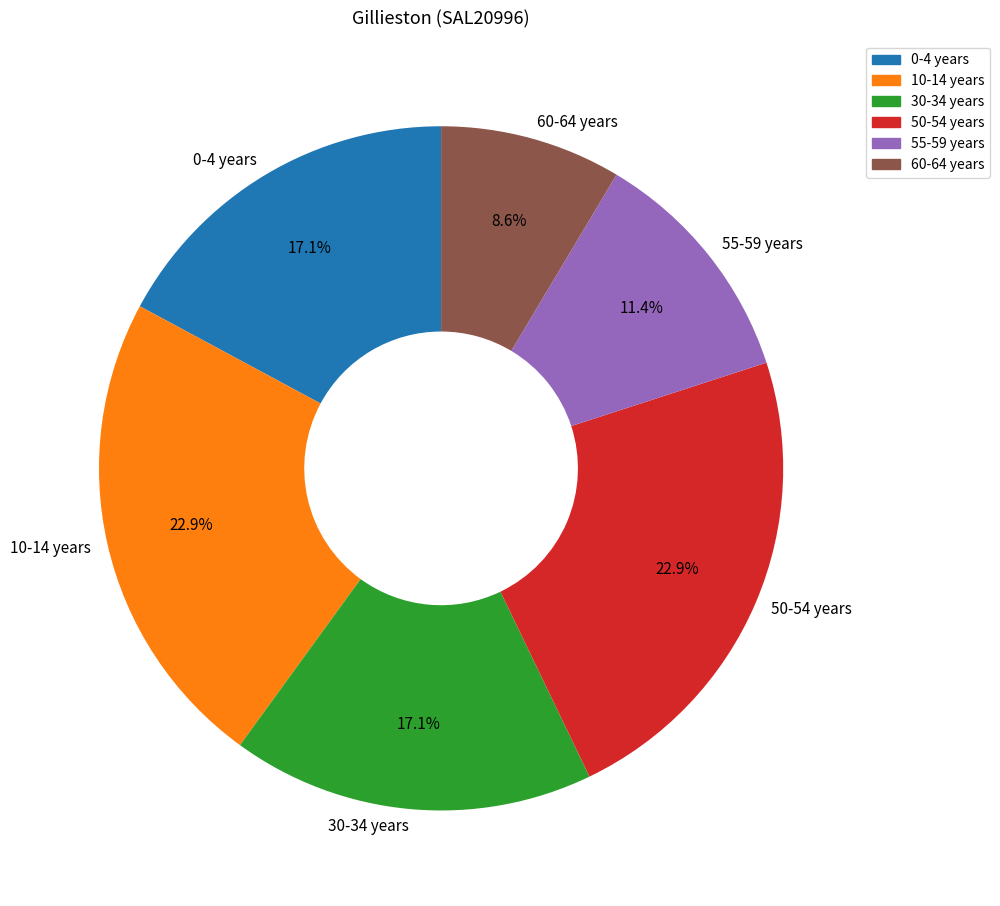

Which category has the smallest portion of the pie?

60-64 years